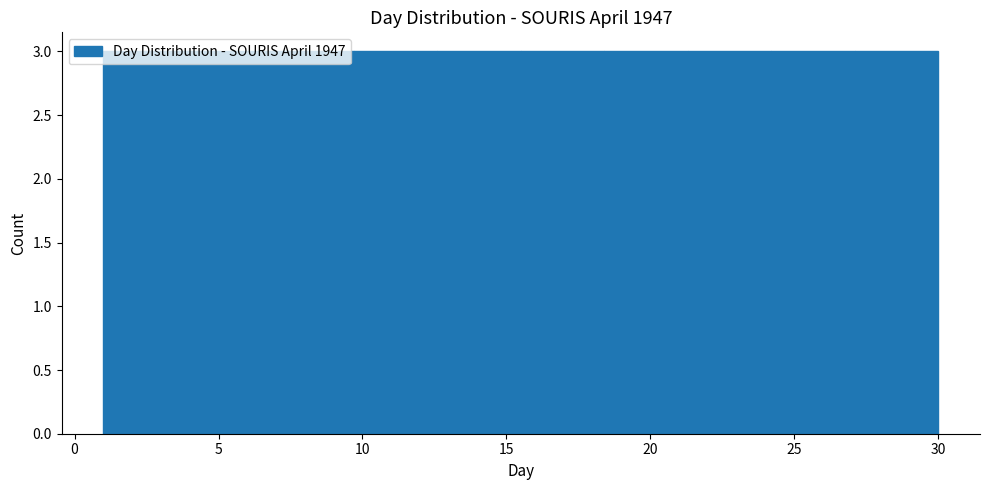

How tall is the bar that spans 15.5 to 18.4 on the x-axis? Neither the bar edges nor the heights are printed on the chart, so give them approximately, as read against the axes.

3